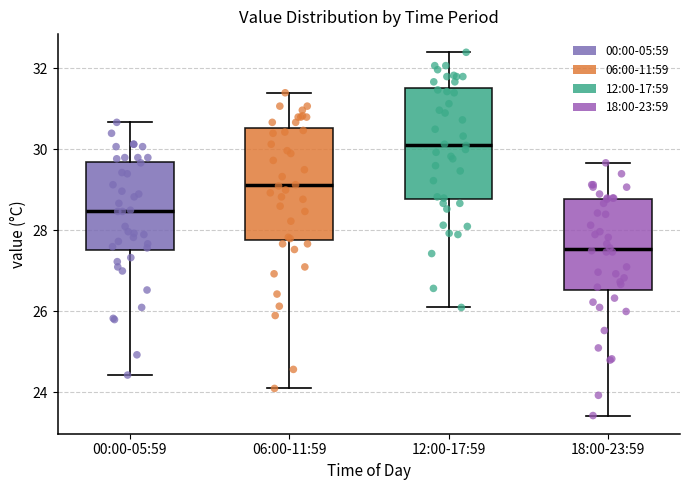

Which box's median line is the lowest?

18:00-23:59